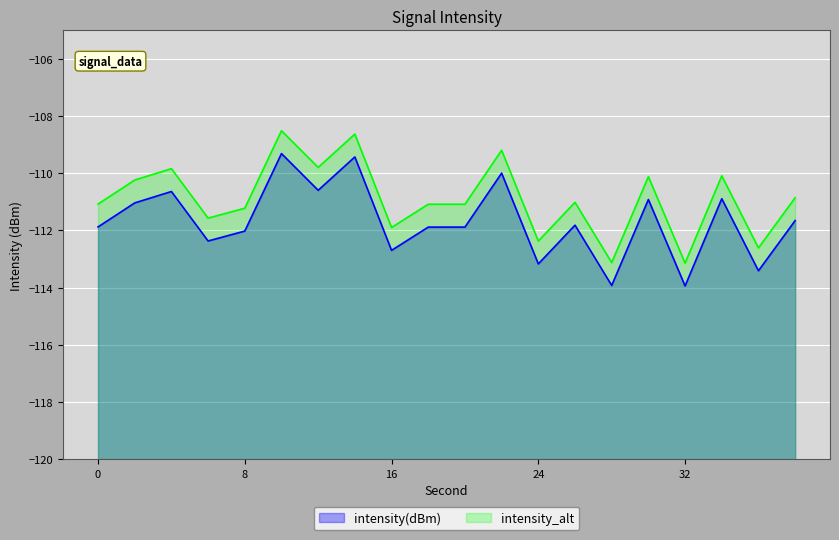

Count the number of data series in this chart.

2